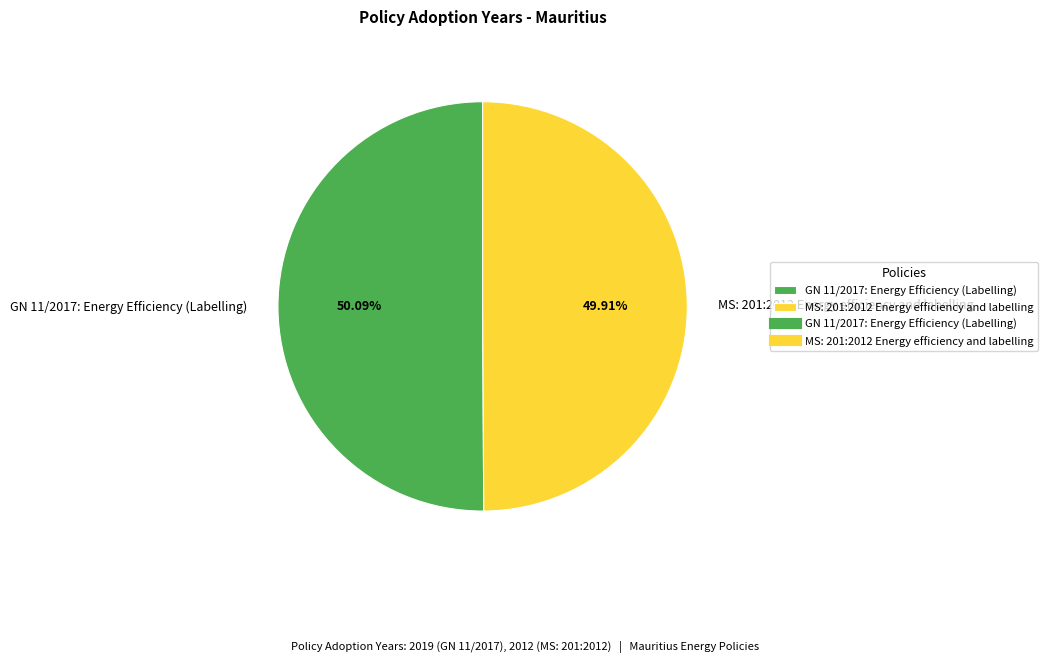

What is the ratio of the value at GN 11/2017: Energy Efficiency (Labelling) to the value at MS: 201:2012 Energy efficiency and labelling?

1.0